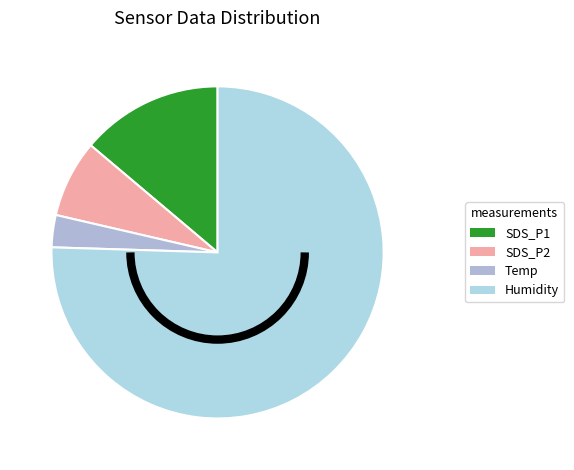

Count the number of slices in the pie.

4